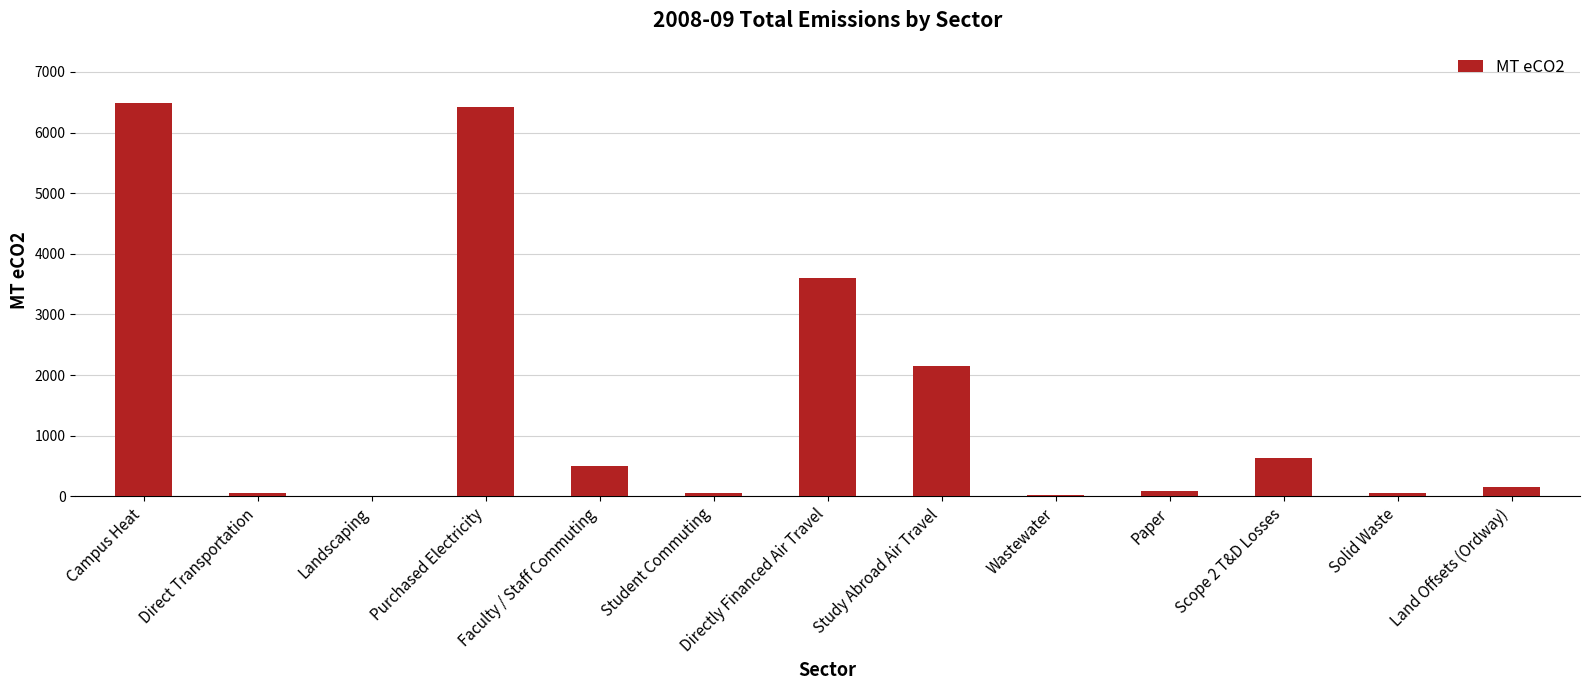

What is the difference between the values at Student Commuting and Study Abroad Air Travel?

2102.9